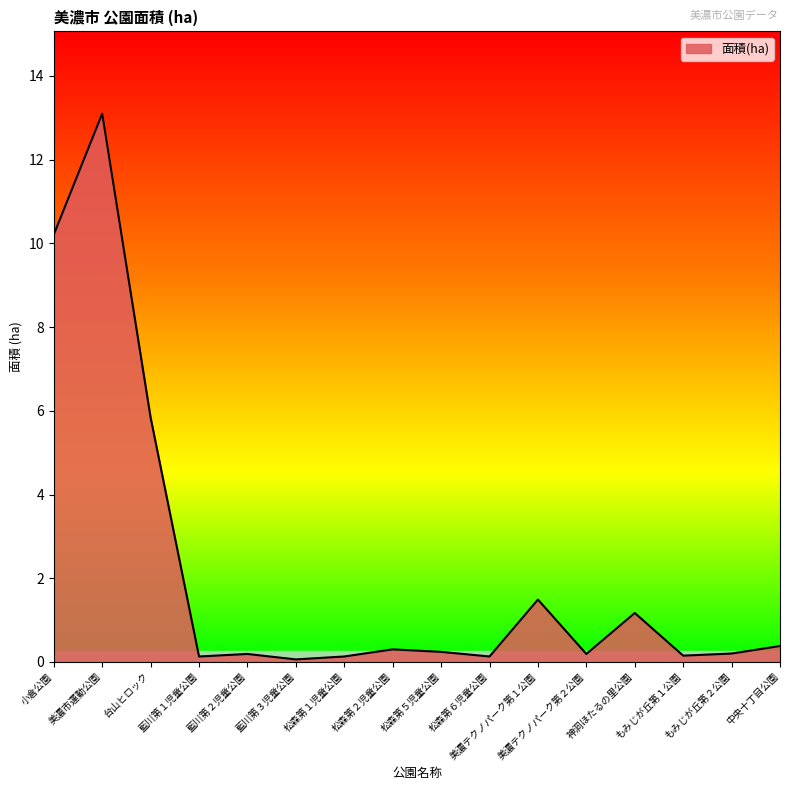

Between 美濃テクノパーク第２公園 and 小倉公園, which is larger?

小倉公園